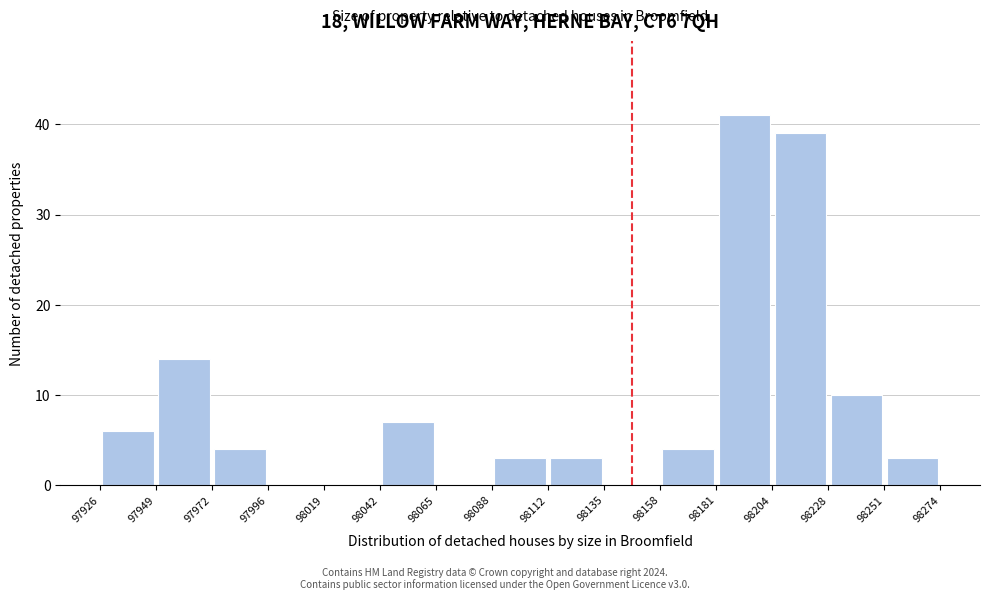

Which range on the x-axis has the tallest bar?

98181 to 98204